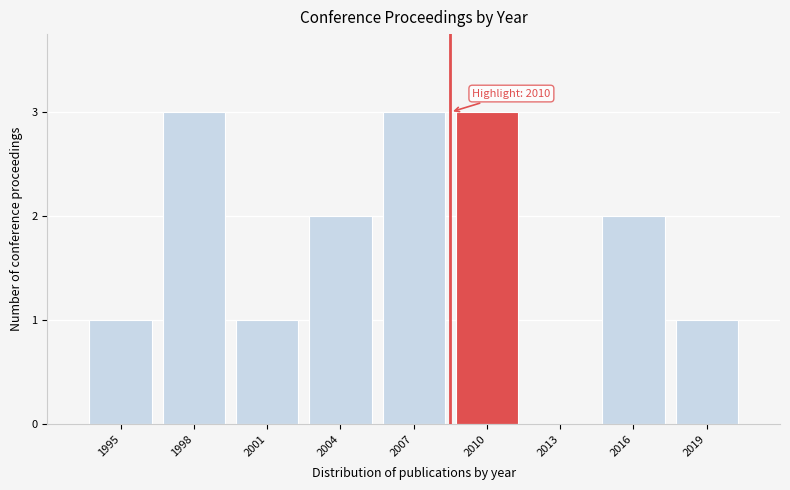

Reading right to left, list all the values displayed in this chart.

2019=1	2016=2	2013=0	2010=3	2007=3	2004=2	2001=1	1998=3	1995=1